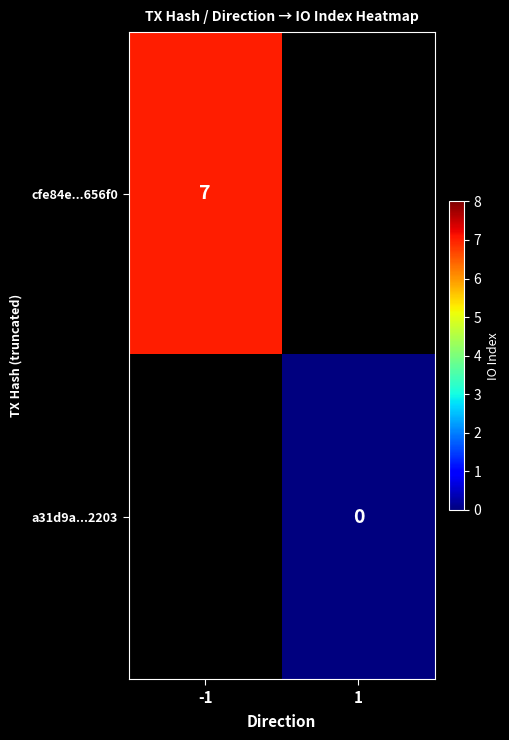

Which category has the highest value across all series?

-1